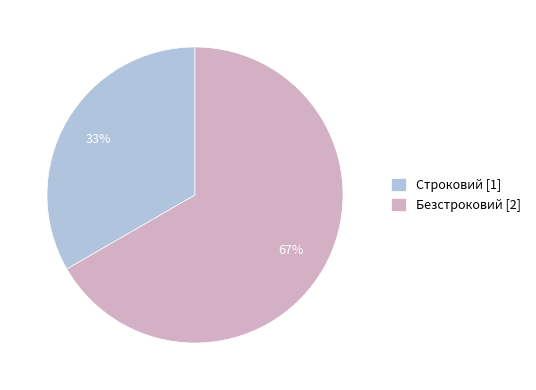

Do Безстроковий and Строковий together represent more than half of the pie?

Yes